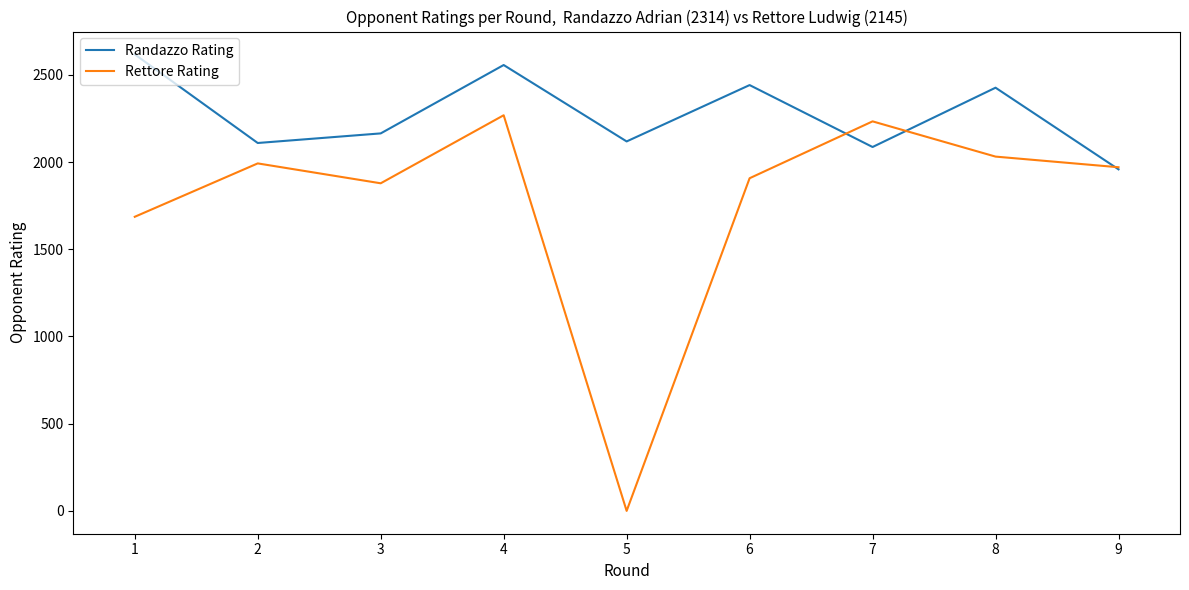

What is the difference between the maximum and second lowest values in the Rettore Rating series?

582